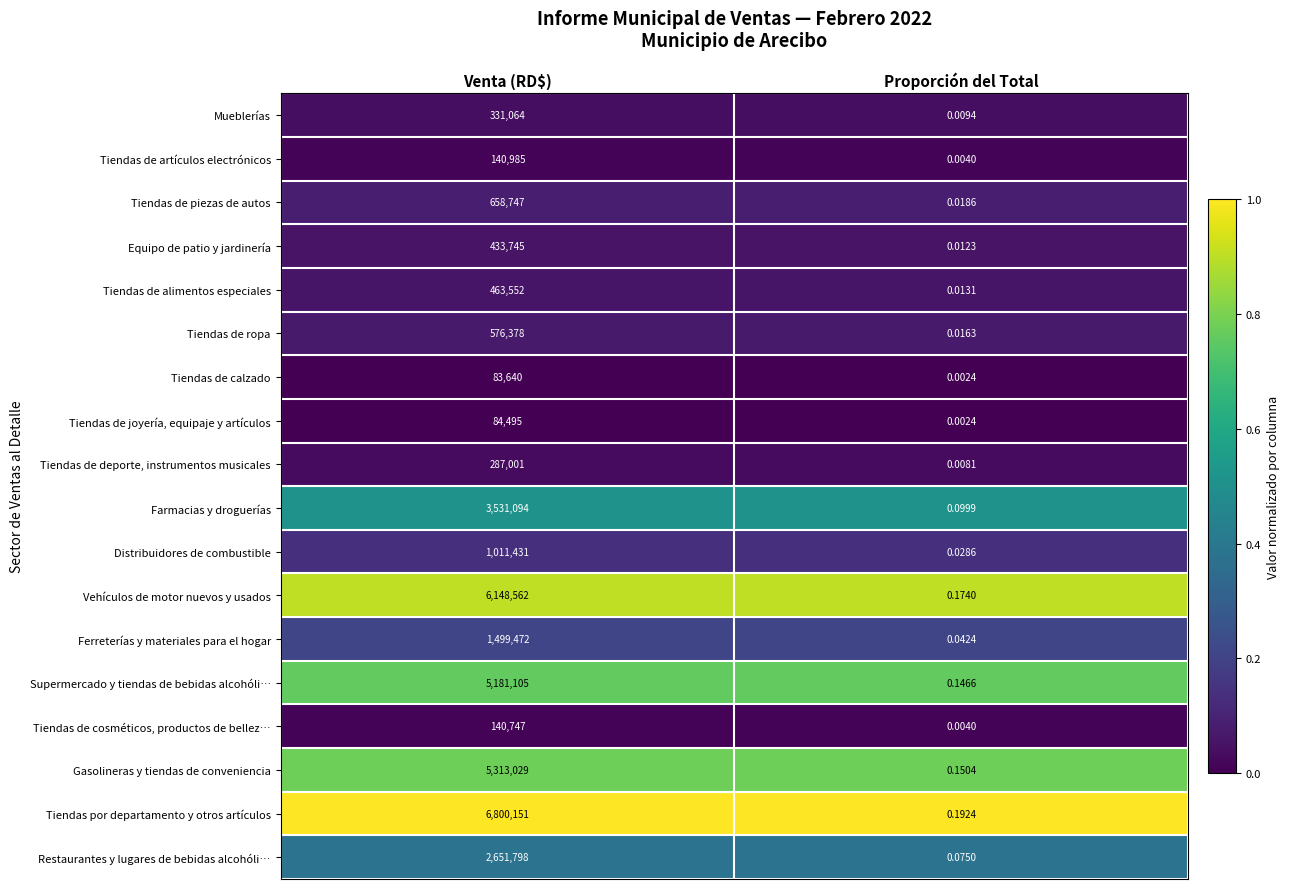

Between Venta (RD$) and Proporción del Total, which series saw the biggest shift?

Tiendas por departamento y otros artículos